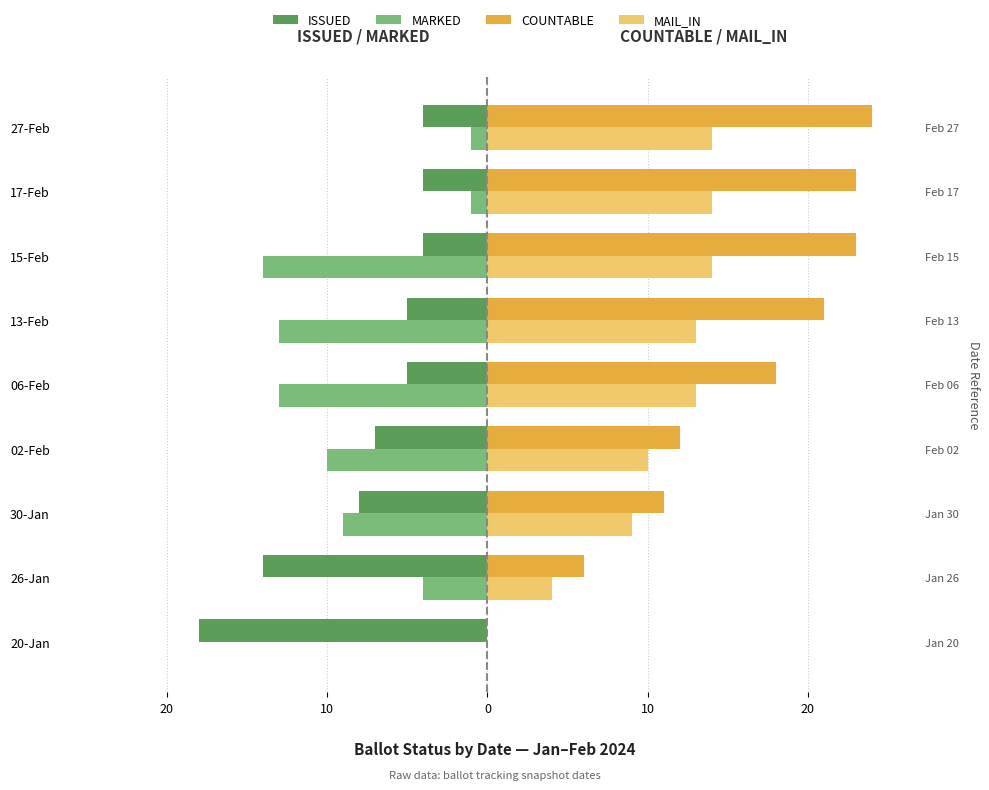

What is the minimum value for MARKED?

-14